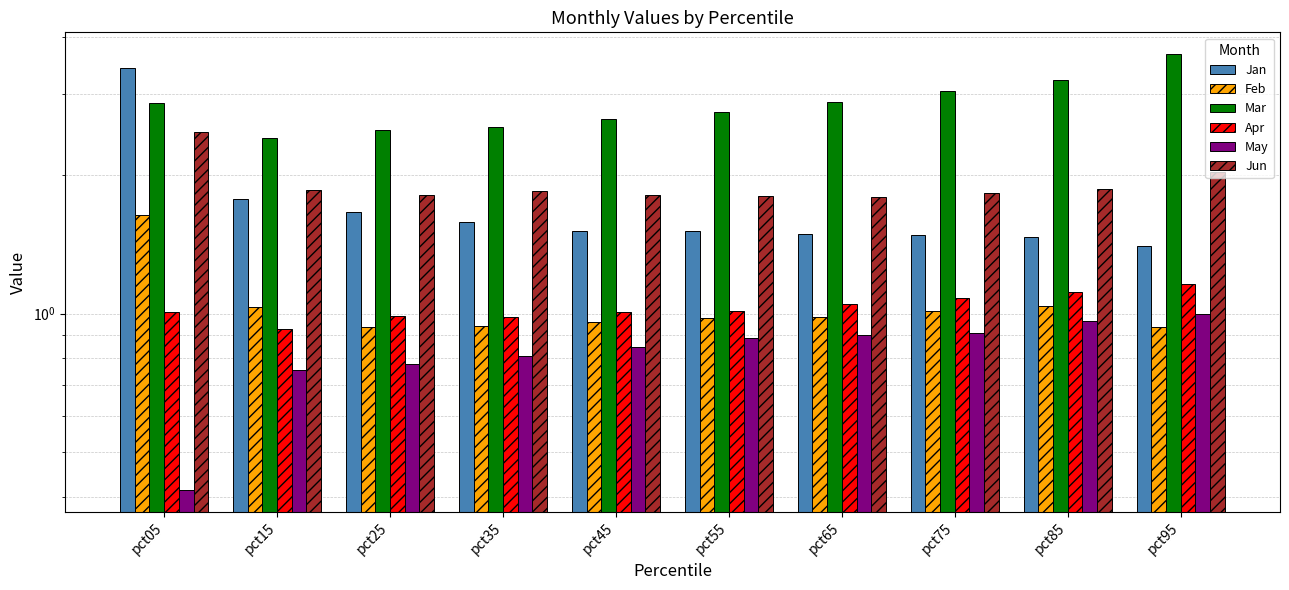

Reading left to right, transcribe all the data shown in this chart.

Jan: 3.4	1.8	1.7	1.6	1.5	1.5	1.5	1.5	1.5	1.4
Feb: 1.6	1.0	0.9	0.9	1.0	1.0	1.0	1.0	1.0	0.9
Mar: 2.9	2.4	2.5	2.5	2.6	2.7	2.9	3.0	3.2	3.7
Apr: 1.0	0.9	1.0	1.0	1.0	1.0	1.0	1.1	1.1	1.2
May: 0.4	0.8	0.8	0.8	0.8	0.9	0.9	0.9	1.0	1.0
Jun: 2.5	1.9	1.8	1.8	1.8	1.8	1.8	1.8	1.9	2.0